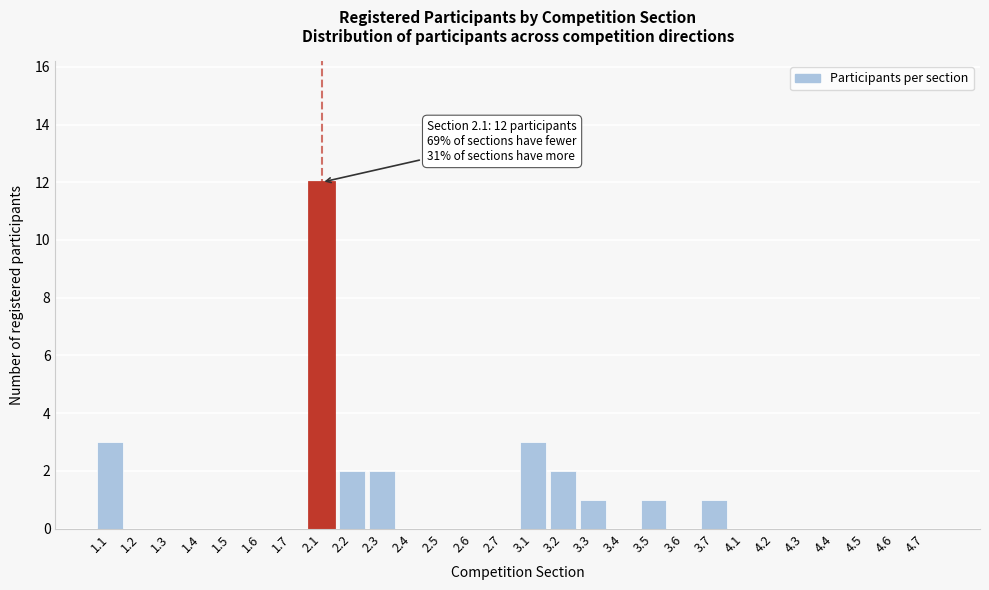

Reading right to left, what are all the values shown in this chart?

4.7=0	4.6=0	4.5=0	4.4=0	4.3=0	4.2=0	4.1=0	3.7=1	3.6=0	3.5=1	3.4=0	3.3=1	3.2=2	3.1=3	2.7=0	2.6=0	2.5=0	2.4=0	2.3=2	2.2=2	2.1=12	1.7=0	1.6=0	1.5=0	1.4=0	1.3=0	1.2=0	1.1=3